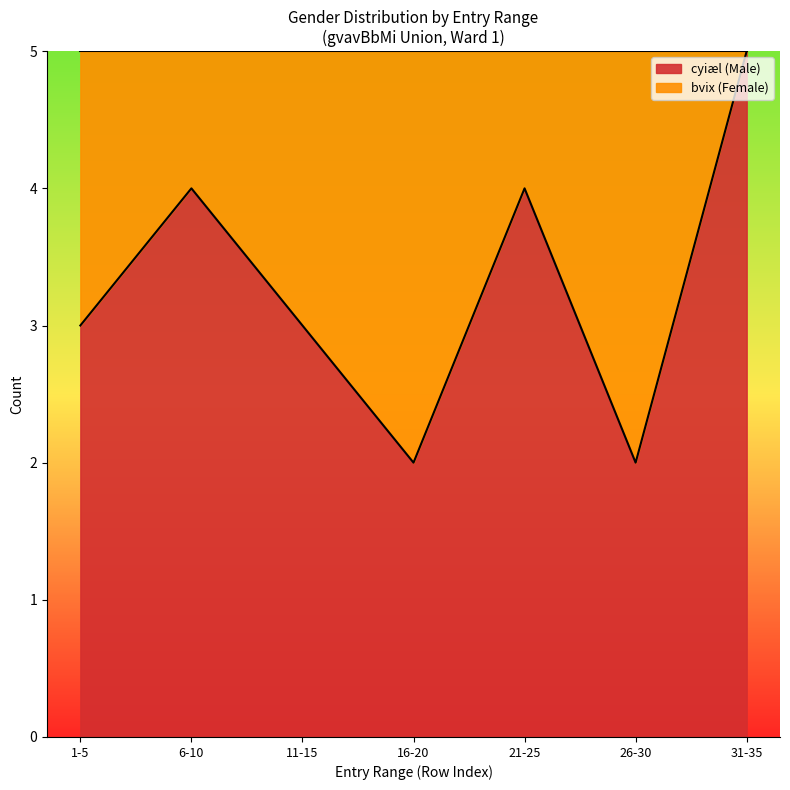

What is the change in value from 11-15 to 31-35?

+2